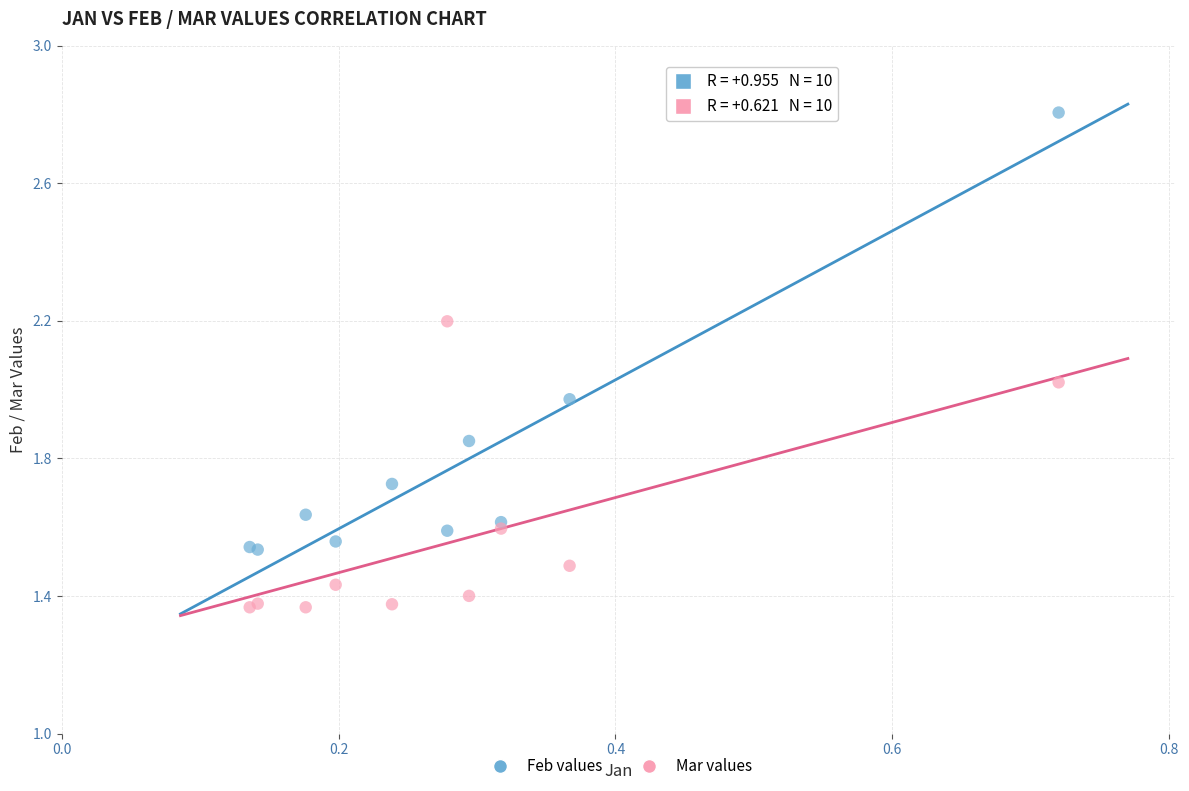

What are all the series names shown in the legend?

Feb values, Mar values